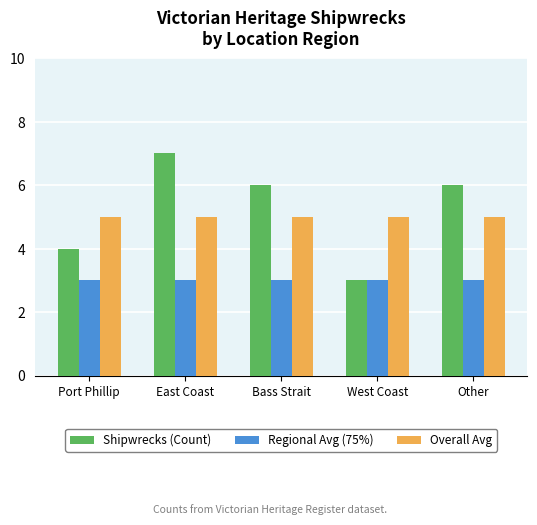

What is the label of the 3rd bar from the right?

Bass Strait